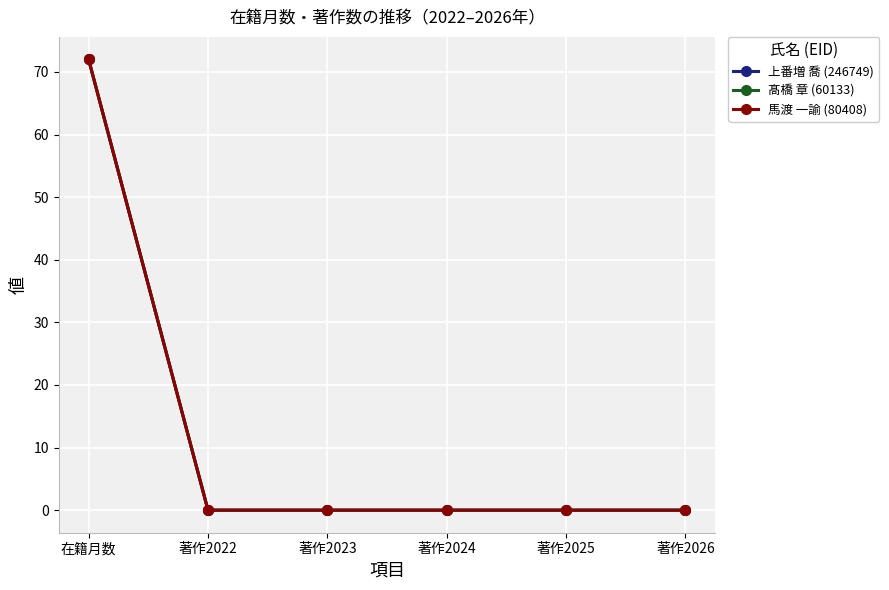

Is this an area chart (filled region under the line)?

No